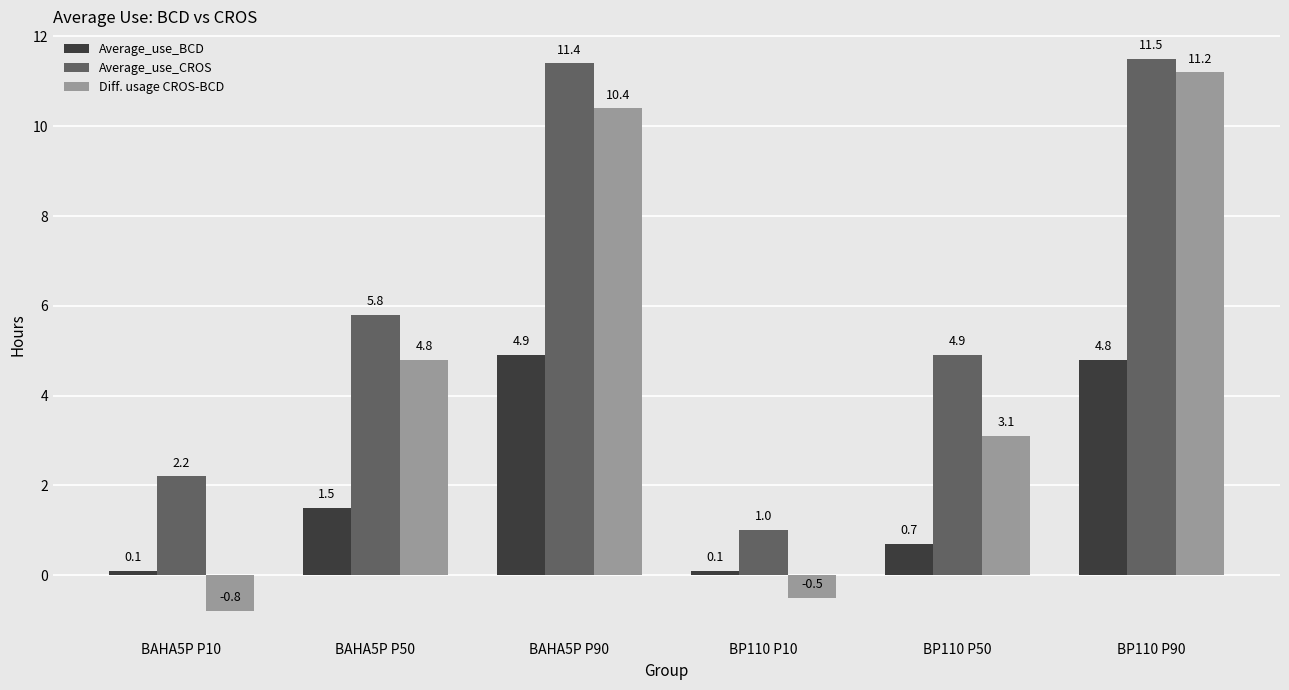

Which category has the lowest value across all series?

BAHA5P P10